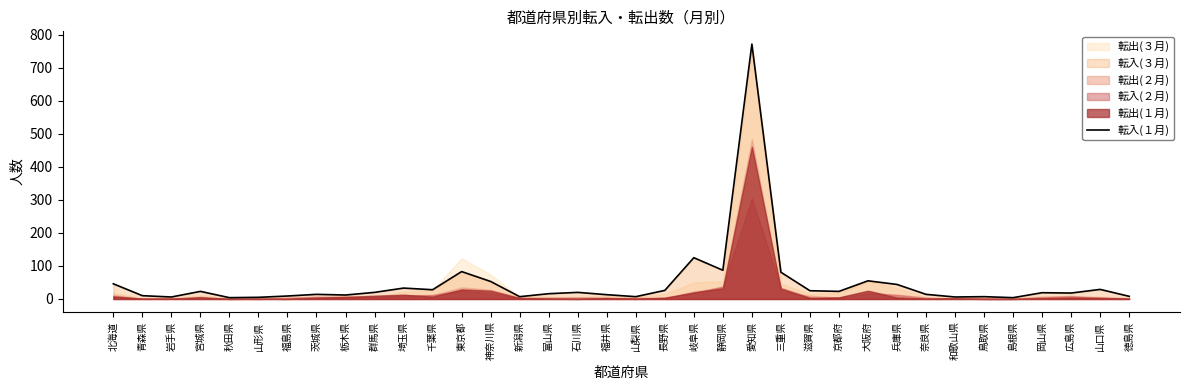

List the labels in order of value, smallest first.

秋田県, 島根県, 山形県, 岩手県, 和歌山県, 新潟県, 山梨県, 鳥取県, 徳島県, 福島県, 青森県, 栃木県, 福井県, 茨城県, 奈良県, 富山県, 広島県, 岡山県, 群馬県, 石川県, 宮城県, 京都府, 滋賀県, 長野県, 千葉県, 山口県, 埼玉県, 兵庫県, 北海道, 神奈川県, 大阪府, 三重県, 東京都, 静岡県, 岐阜県, 愛知県